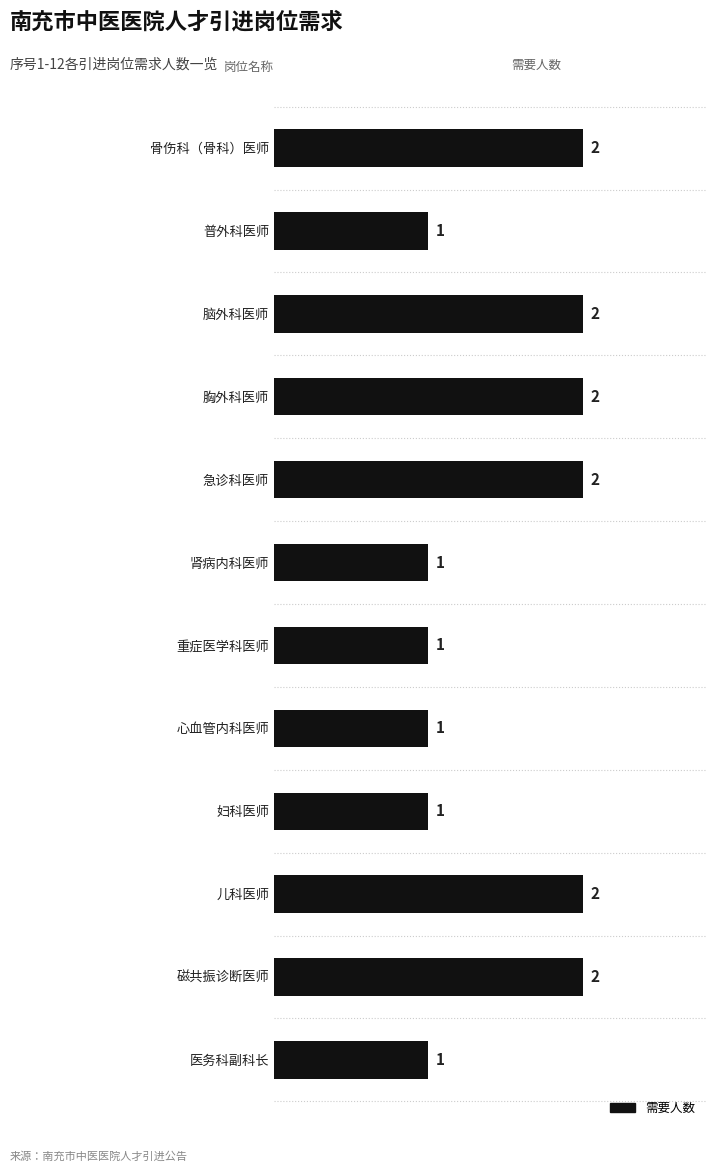

Count the values in the range 1 to 2.

12